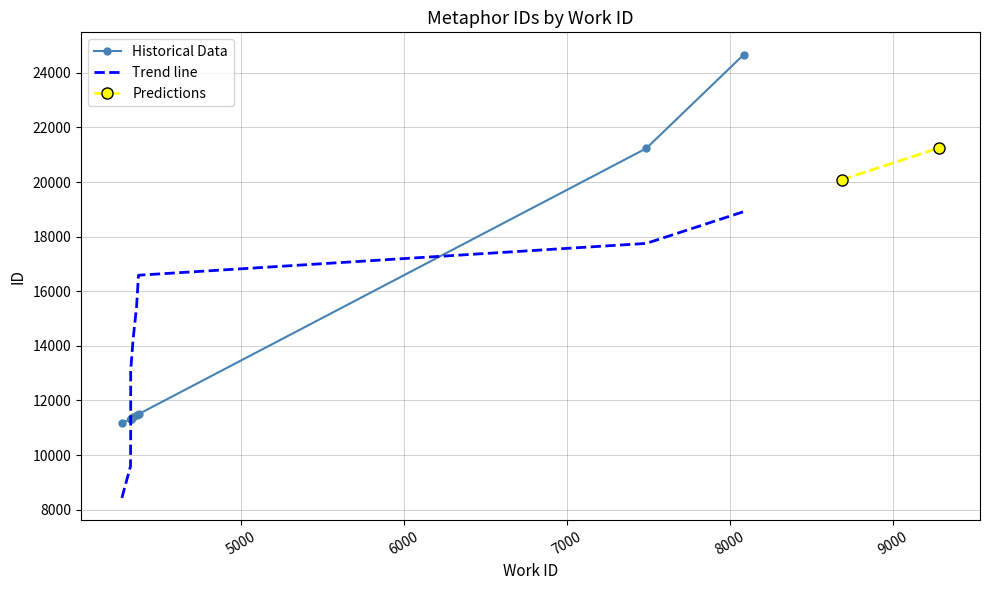

What is the difference between the maximum and minimum values?

13511